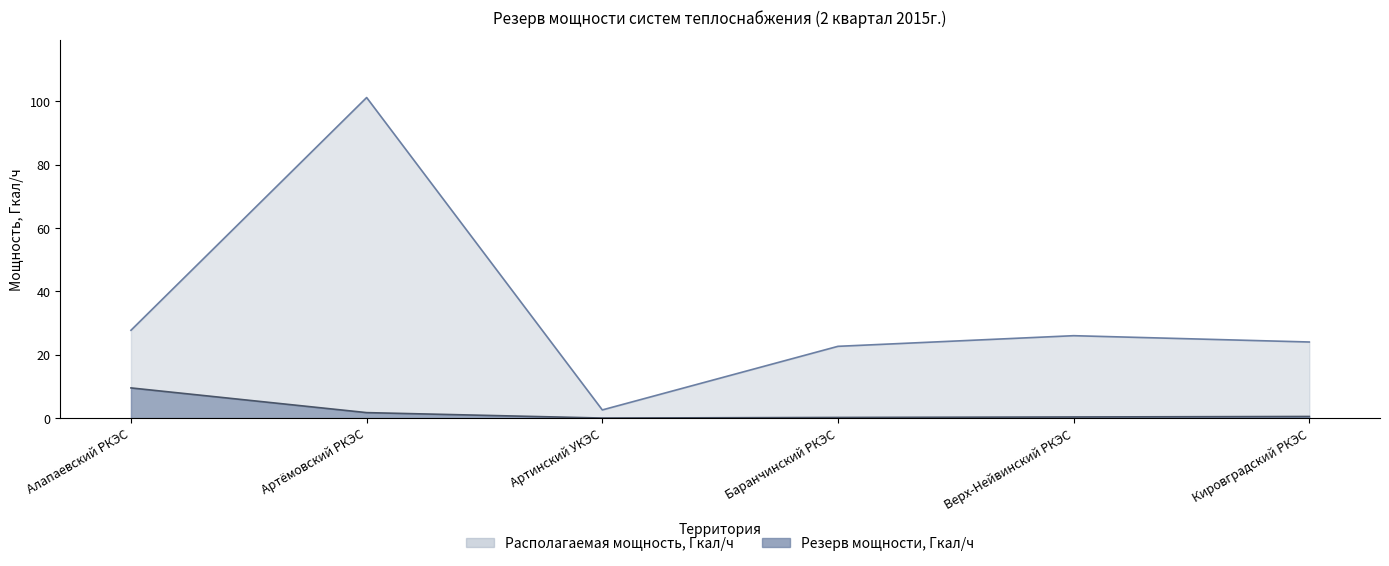

What is the difference between the second highest and minimum values in the Располагаемая мощность, Гкал/ч series?

25.1